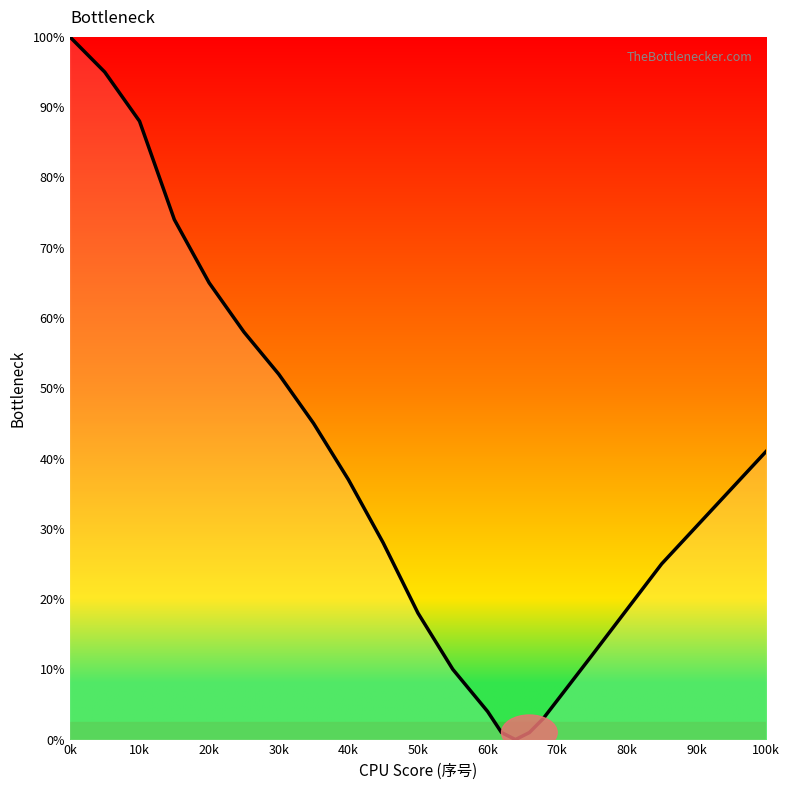

What is the maximum value shown in the chart?

100